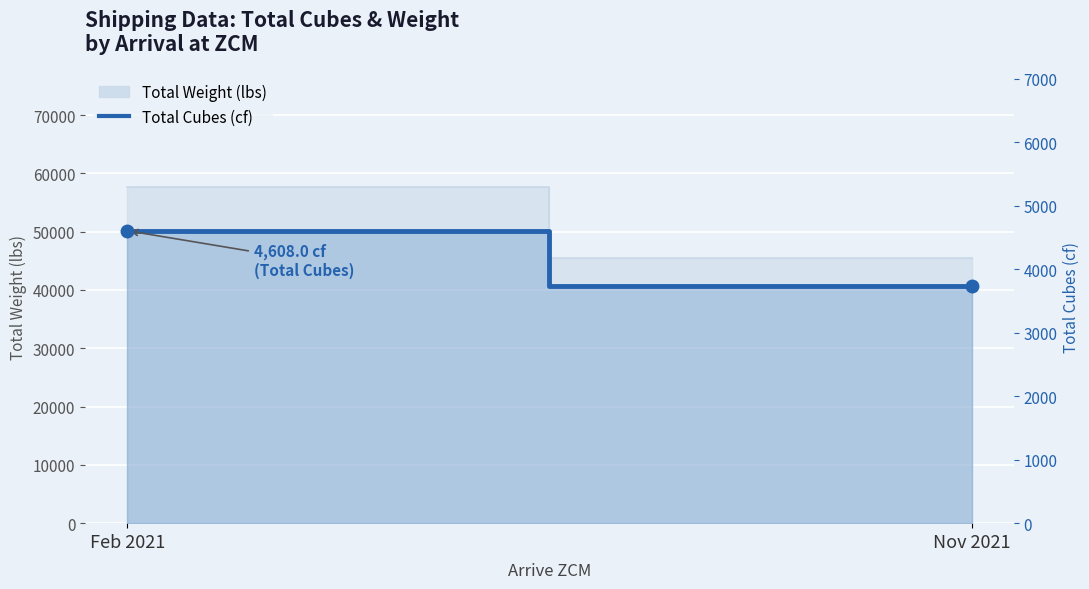

Which label corresponds to the smallest value in the chart?

Nov 2021